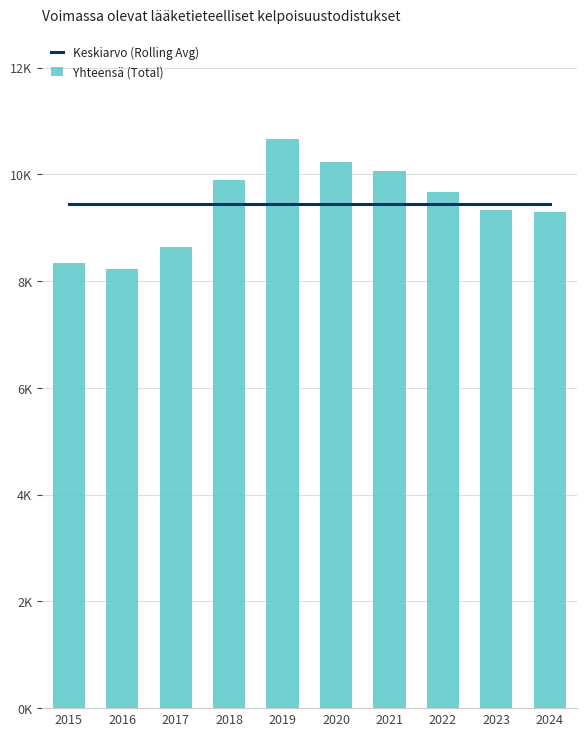

Read the Keskiarvo (Rolling Avg) value at 2021.

9437.8